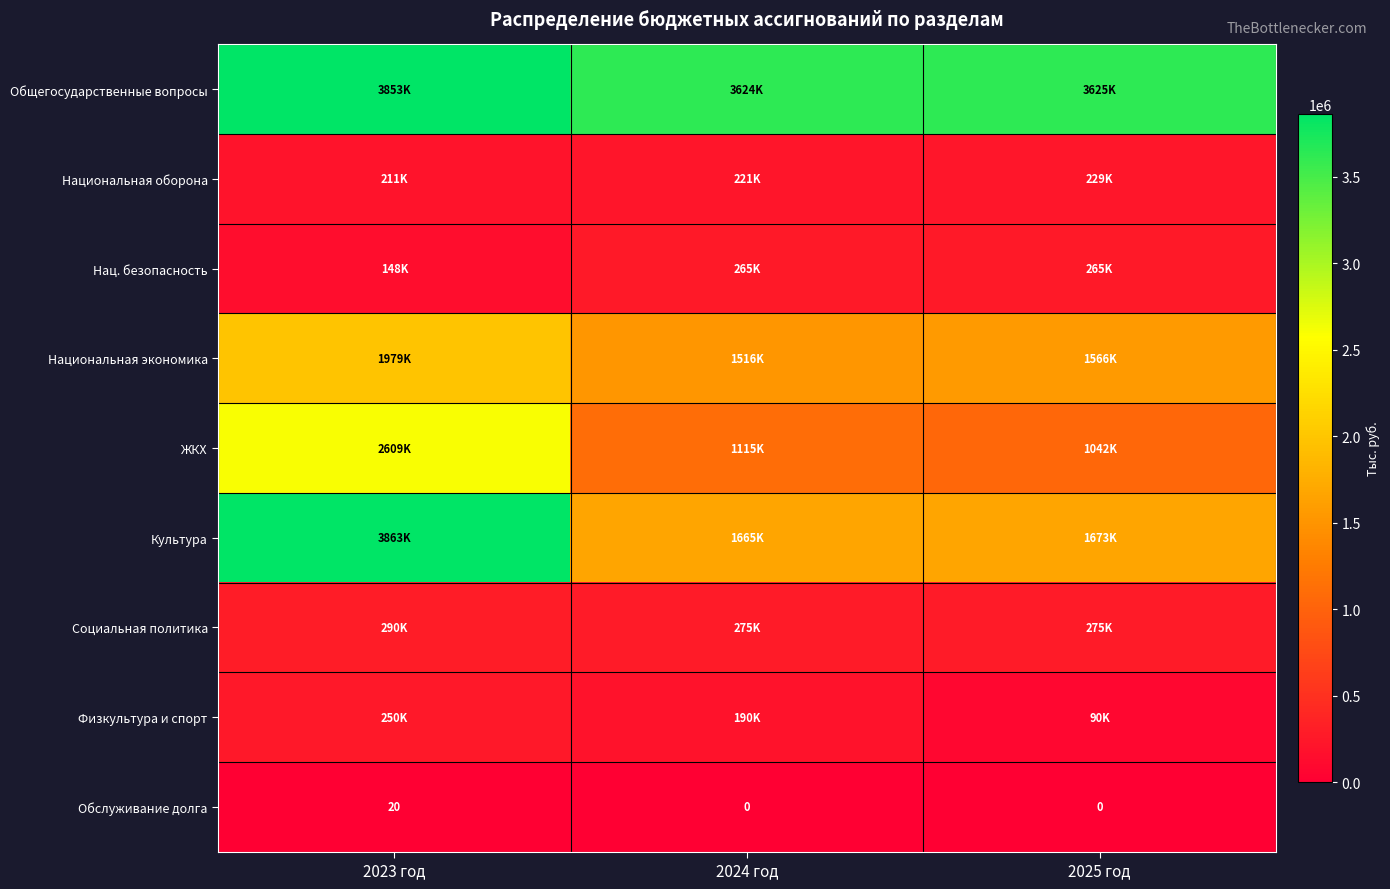

Rank the categories by Обслуживание долга value from lowest to highest.

2024 год, 2025 год, 2023 год